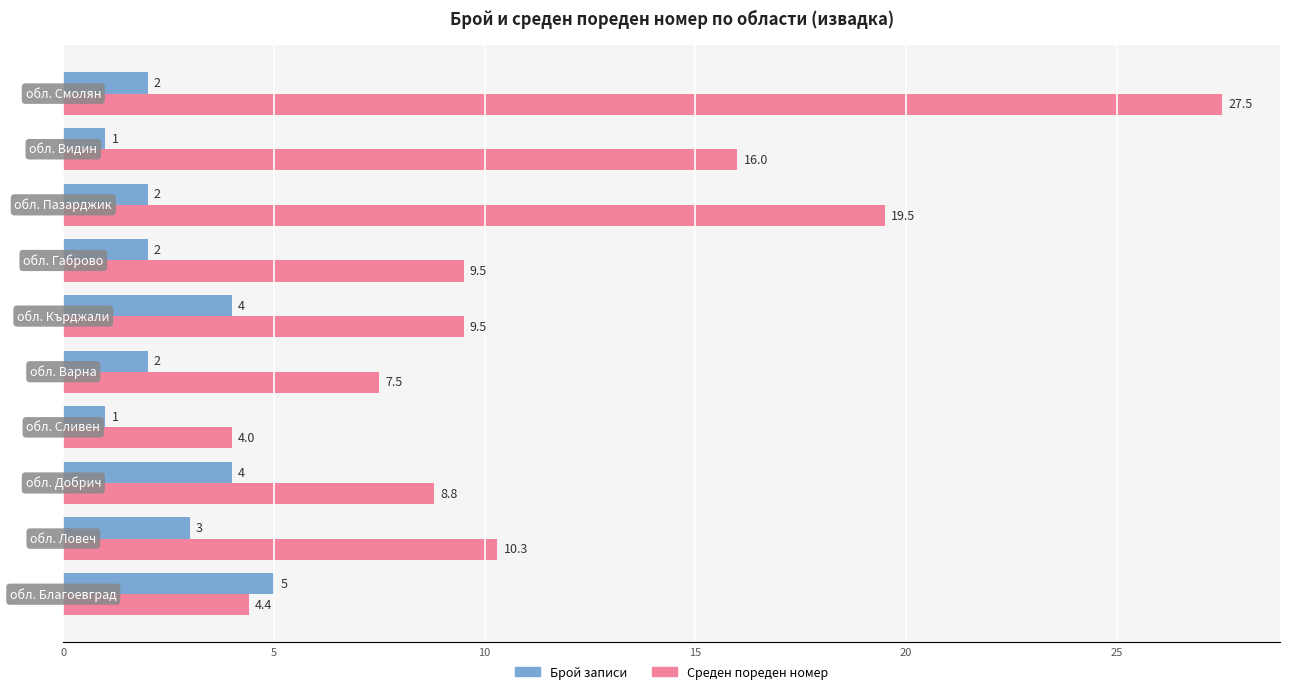

Which series has the largest total across all categories?

Среден пореден номер